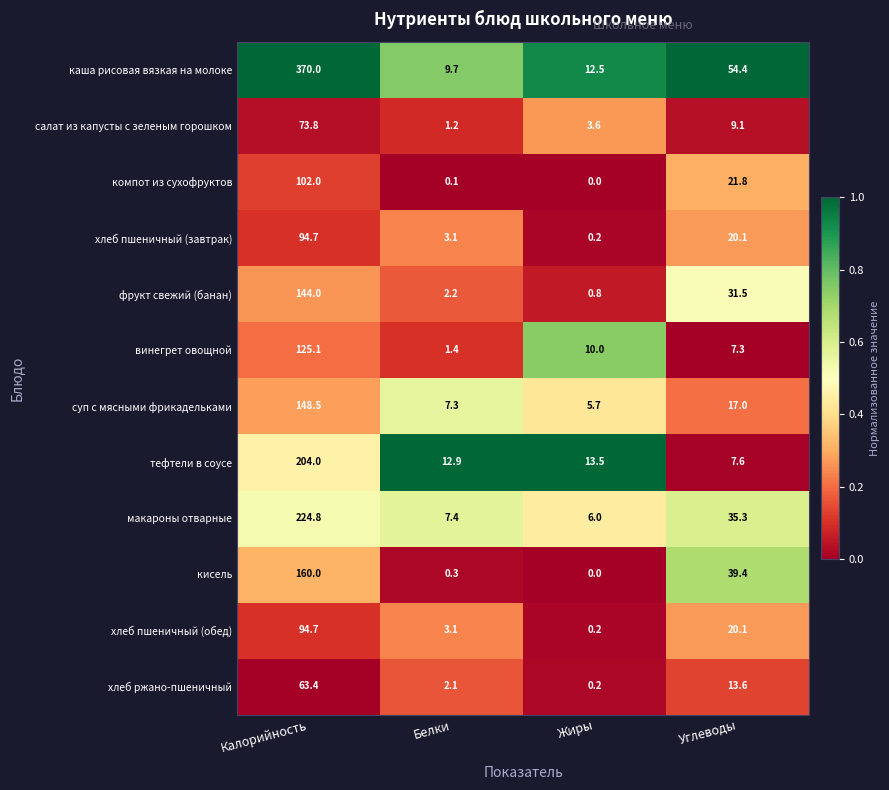

What is the difference between the компот из сухофруктов values at Углеводы and Калорийность?

80.2